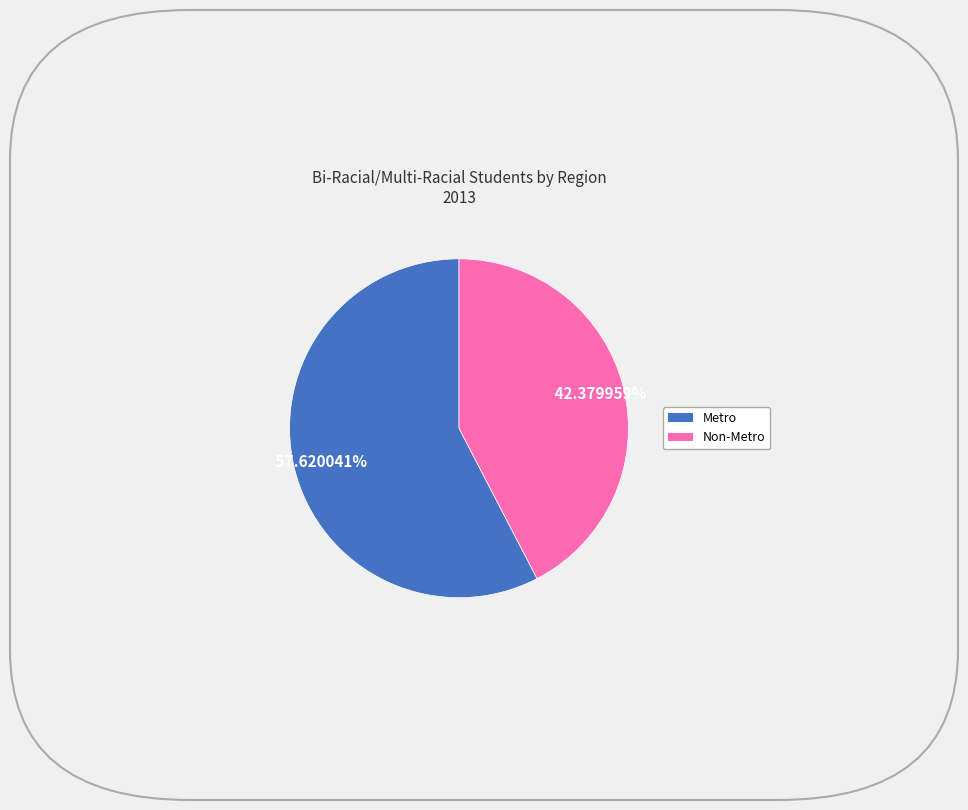

What percentage is the Non-Metro slice, to the nearest percent?

42%